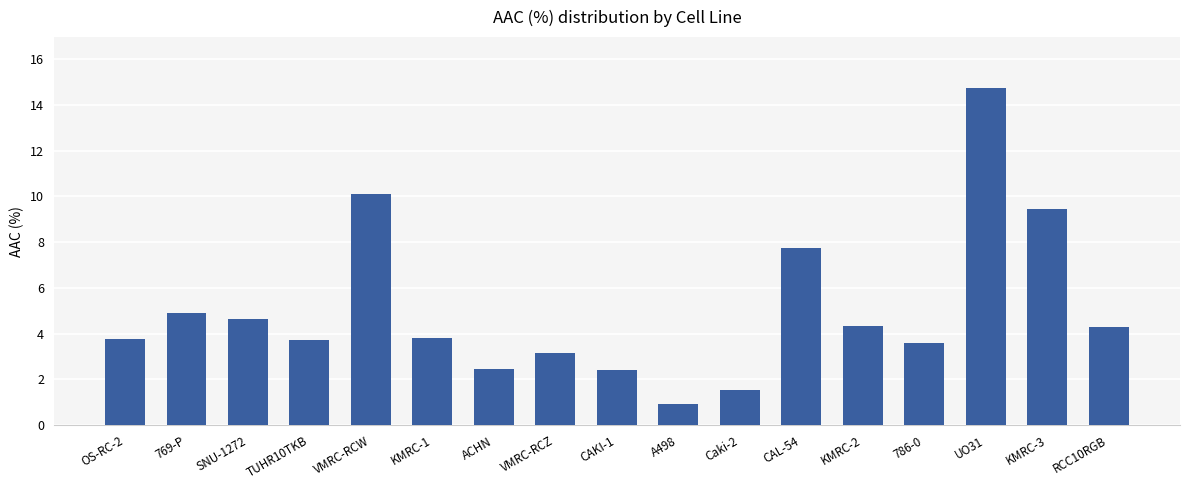

The chart shows a value of 3.6 at 786-0. True or false?

True